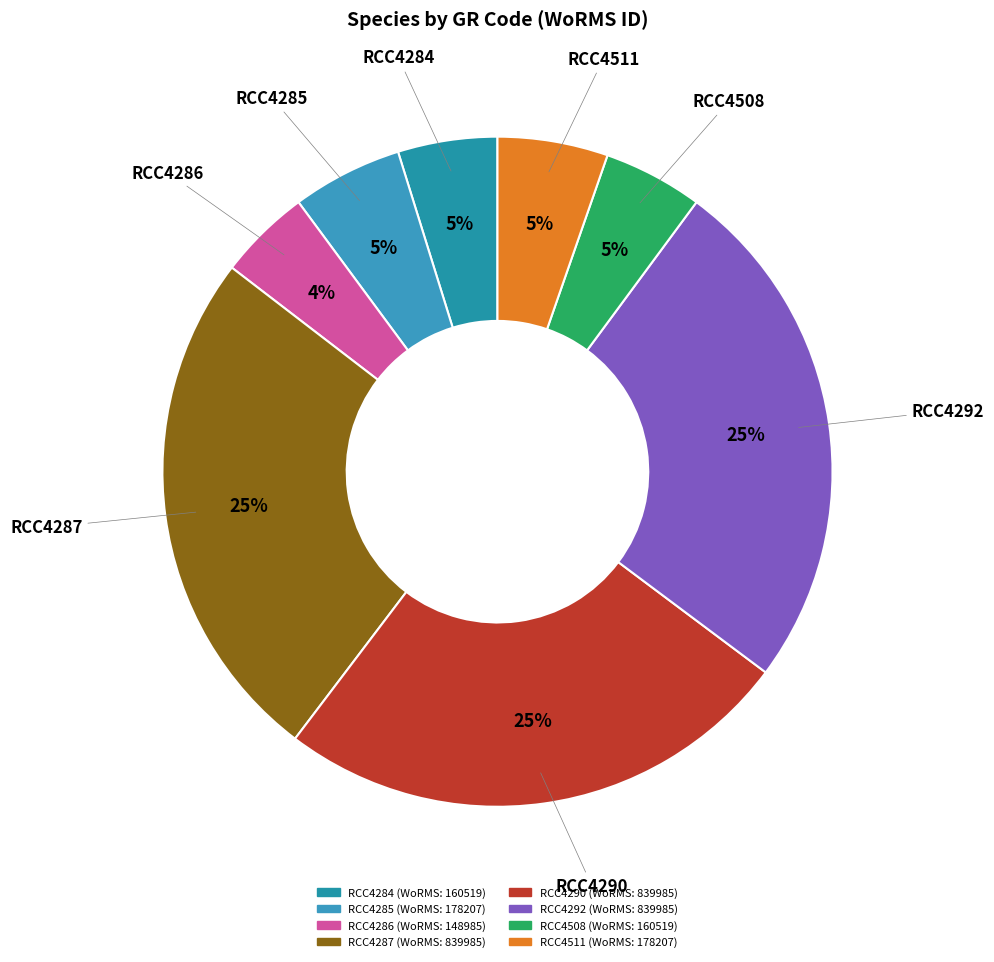

Which has a higher value, RCC4286 or RCC4290?

RCC4290